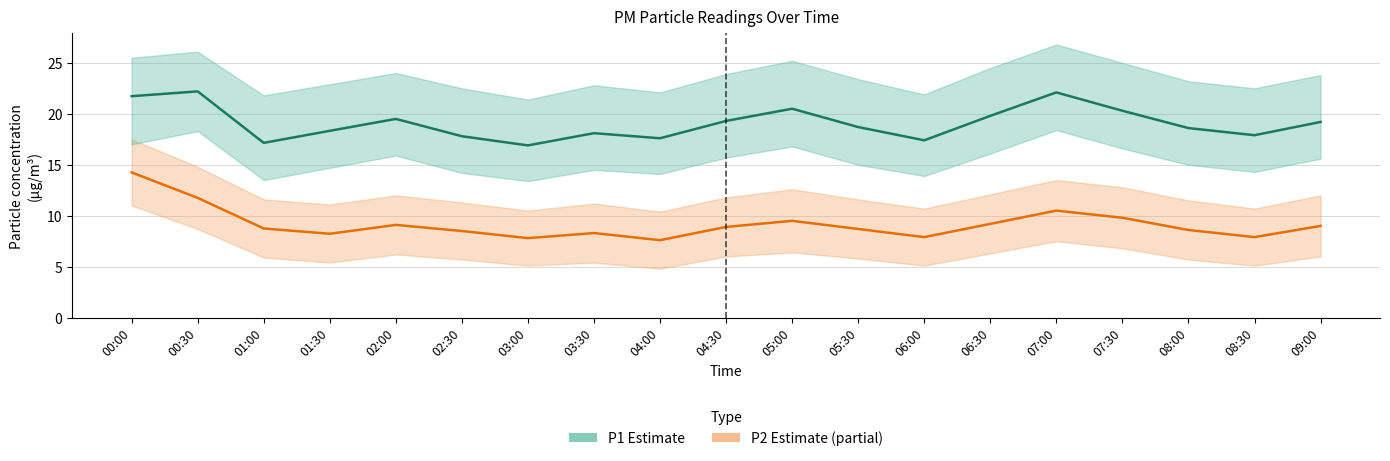

True or false: P2 (Estimate partial) has more than 0 interior local peaks.

True